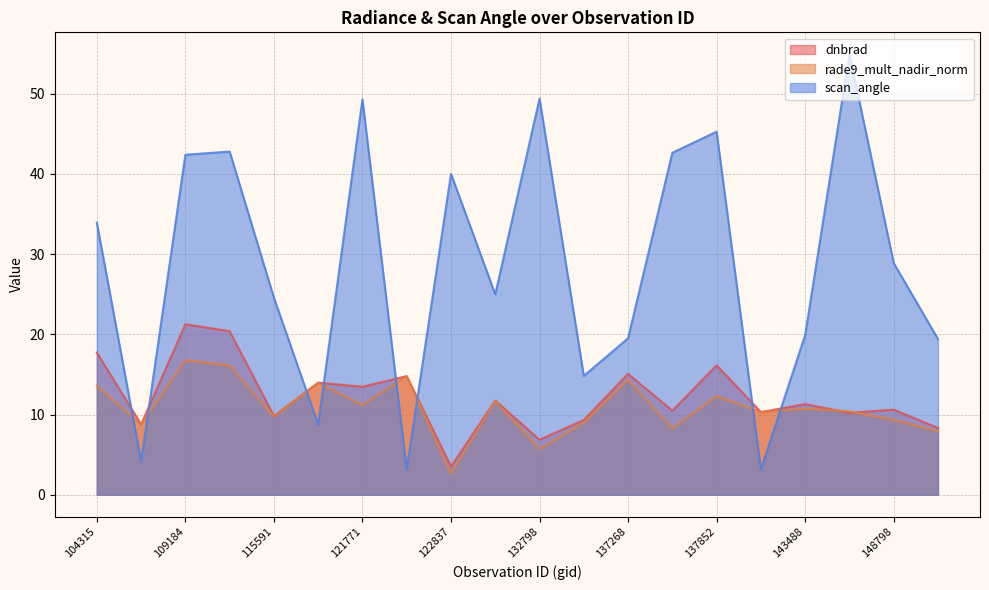

True or false: dnbrad has a value of 4.3 at 134076.

False